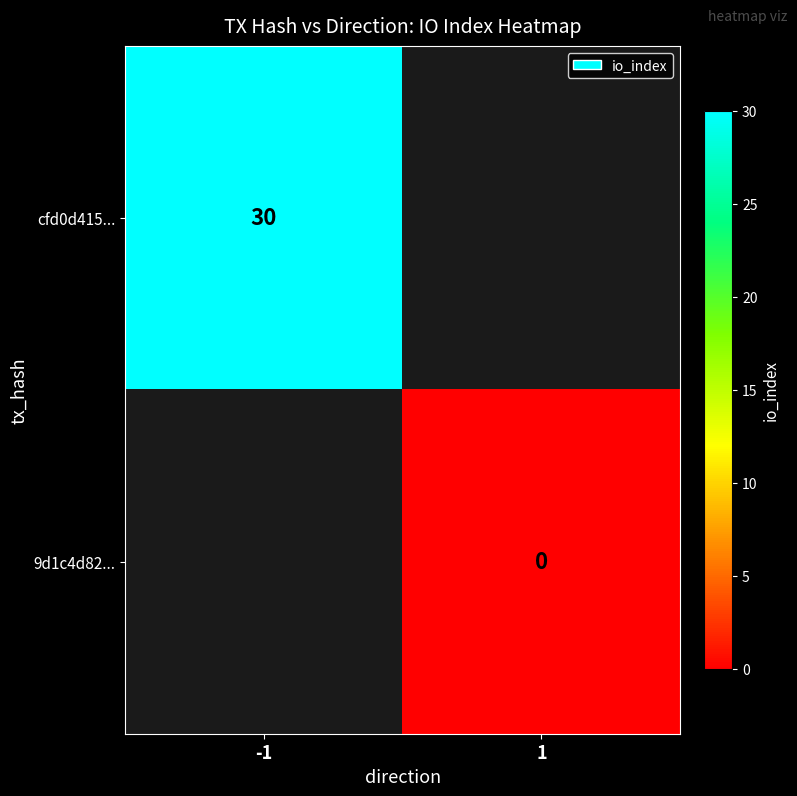

The value of cfd0d415... at 1 is 1. True or false?

False